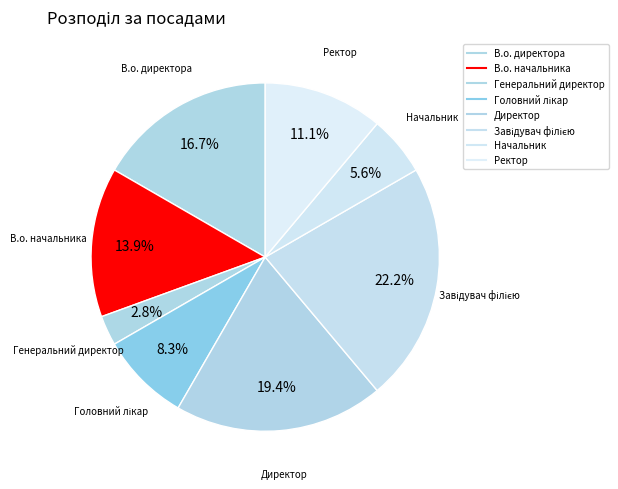

Which slice is the largest?

Завідувач філією